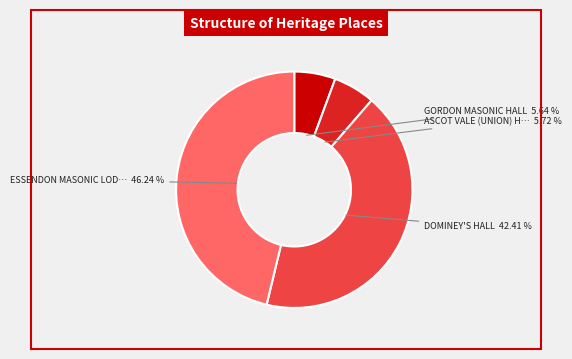

Count the number of slices in the pie.

4